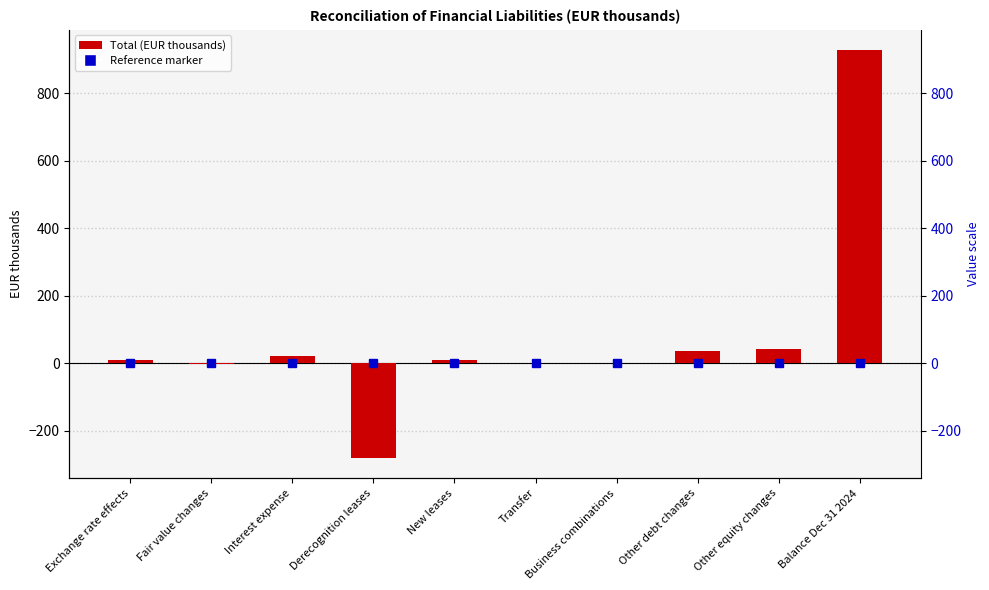

What is the label of the 2nd bar from the left?

Fair value changes